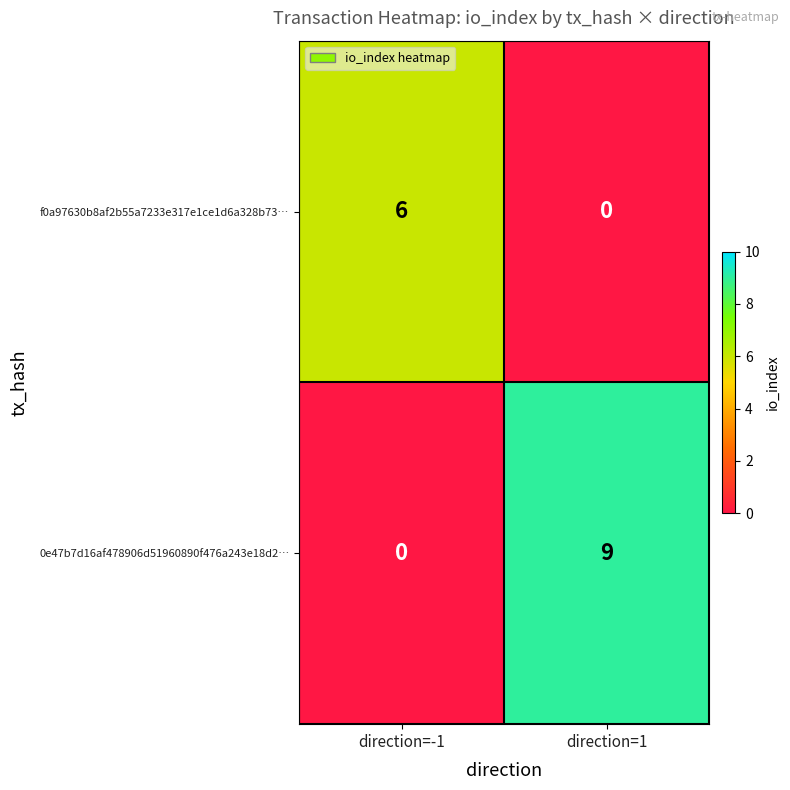

What is the maximum value shown in the chart?

9